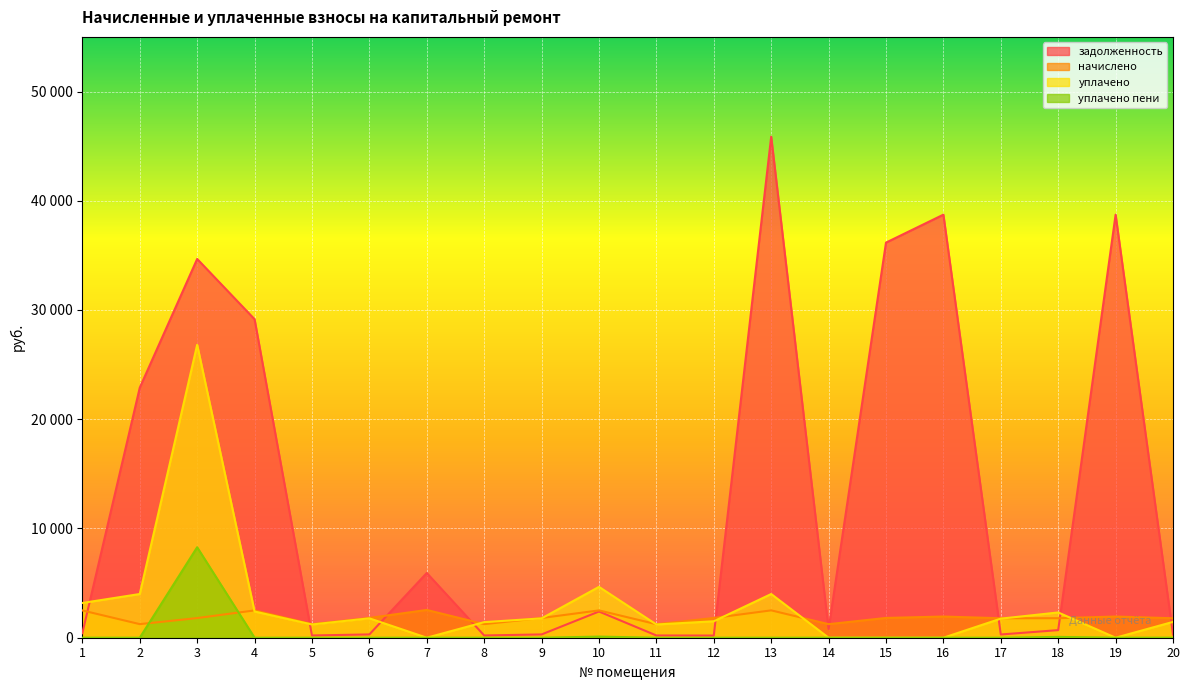

How many lines are shown in the chart?

4